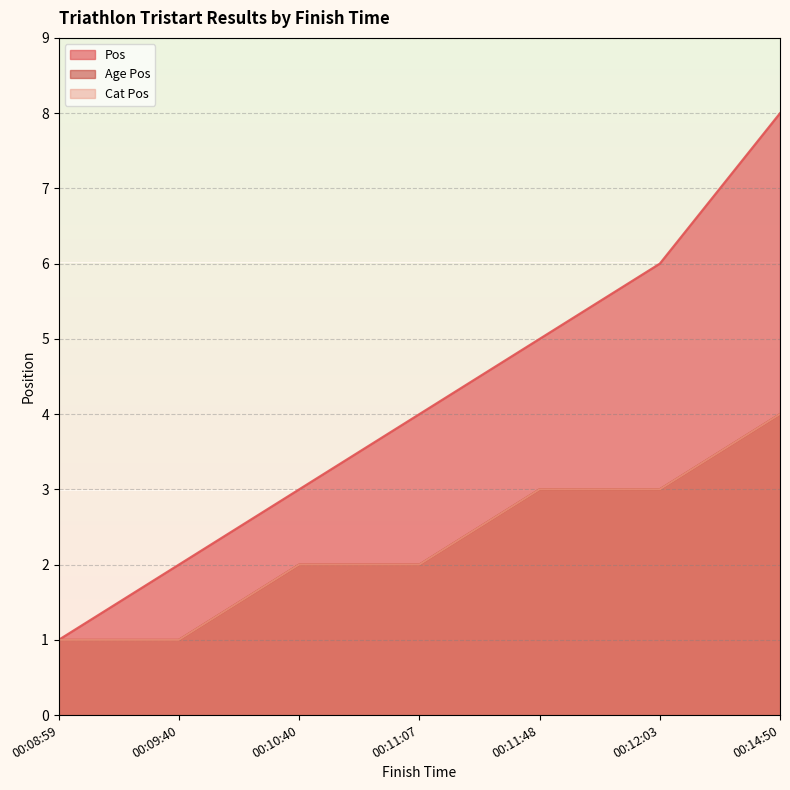

What is the difference between the second highest and second lowest values in the Age Pos series?

2